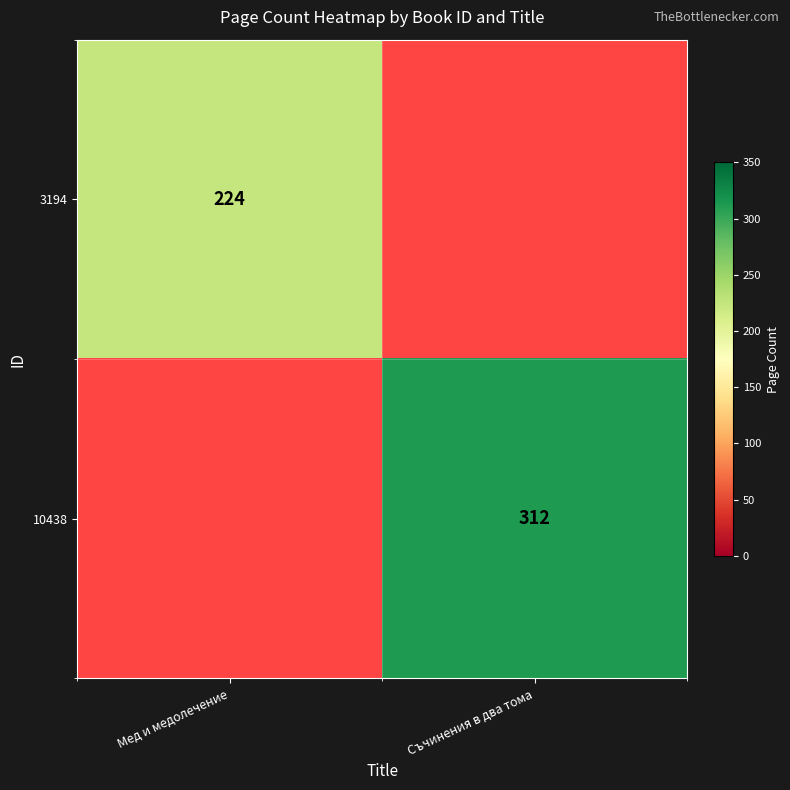

The value of 3194 at Мед и медолечение is 224. True or false?

True